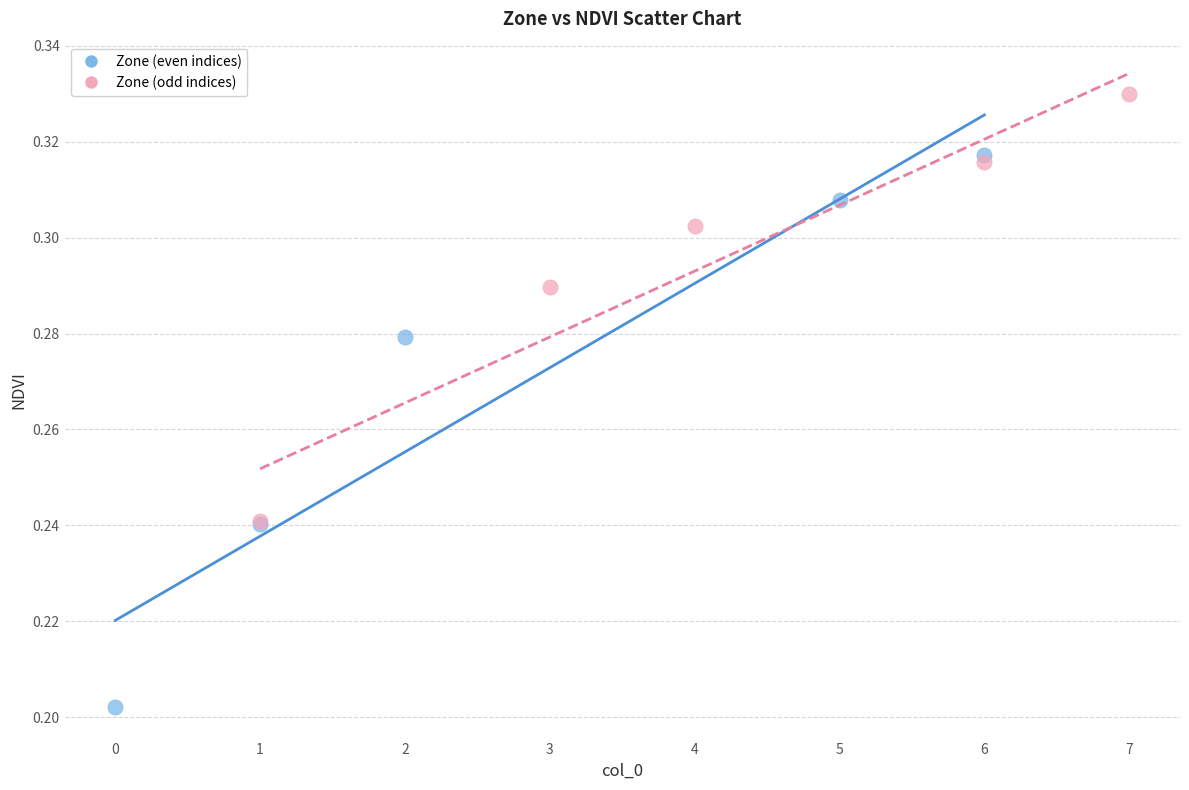

What are all the series names shown in the legend?

Zone (even indices), Zone (odd indices)